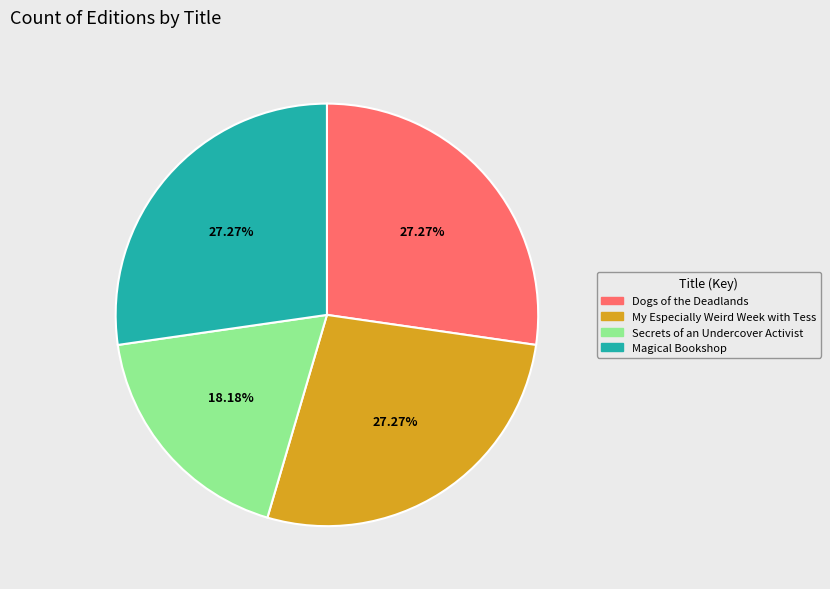

Does any single category account for the majority?

No